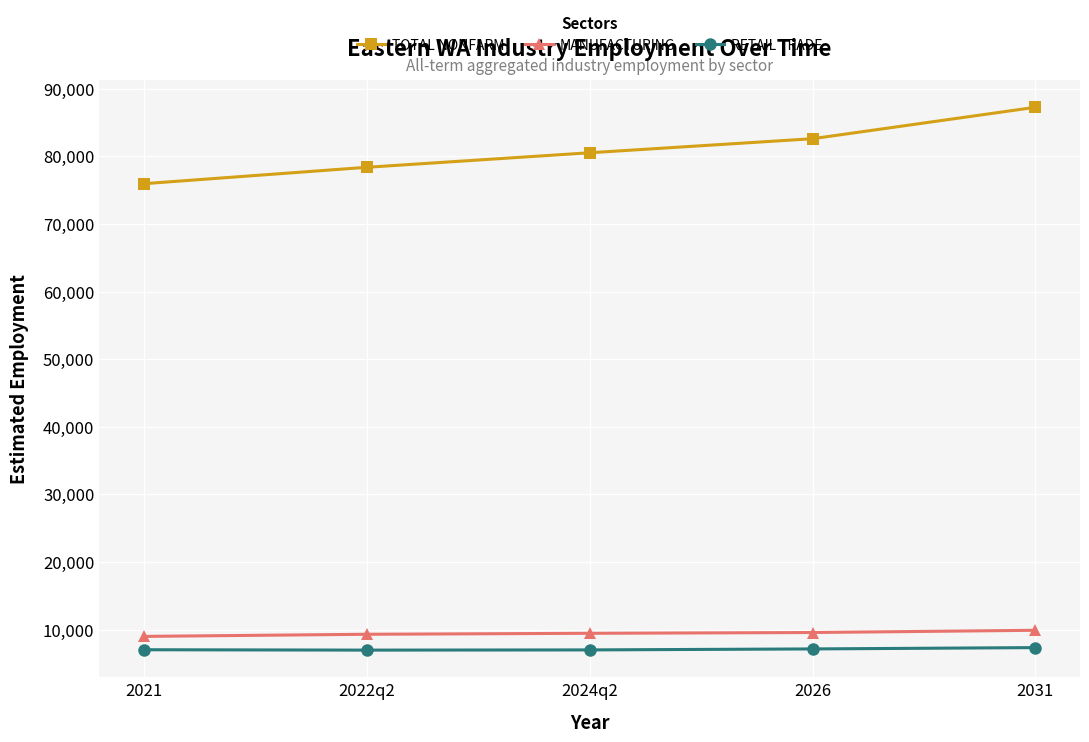

True or false: RETAIL TRADE and MANUFACTURING cross at least once.

False